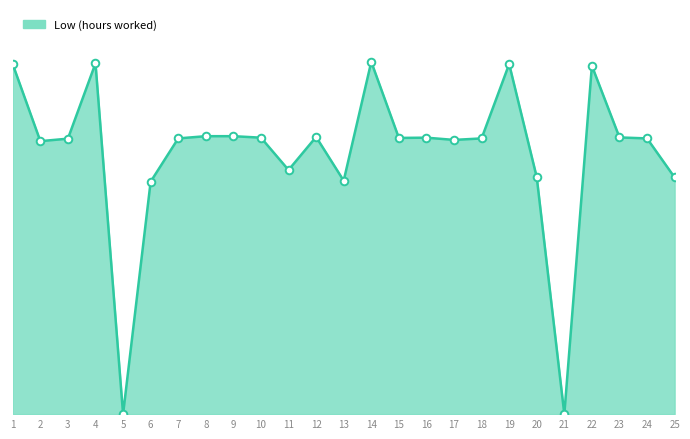

Does the chart have visible grid lines?

No